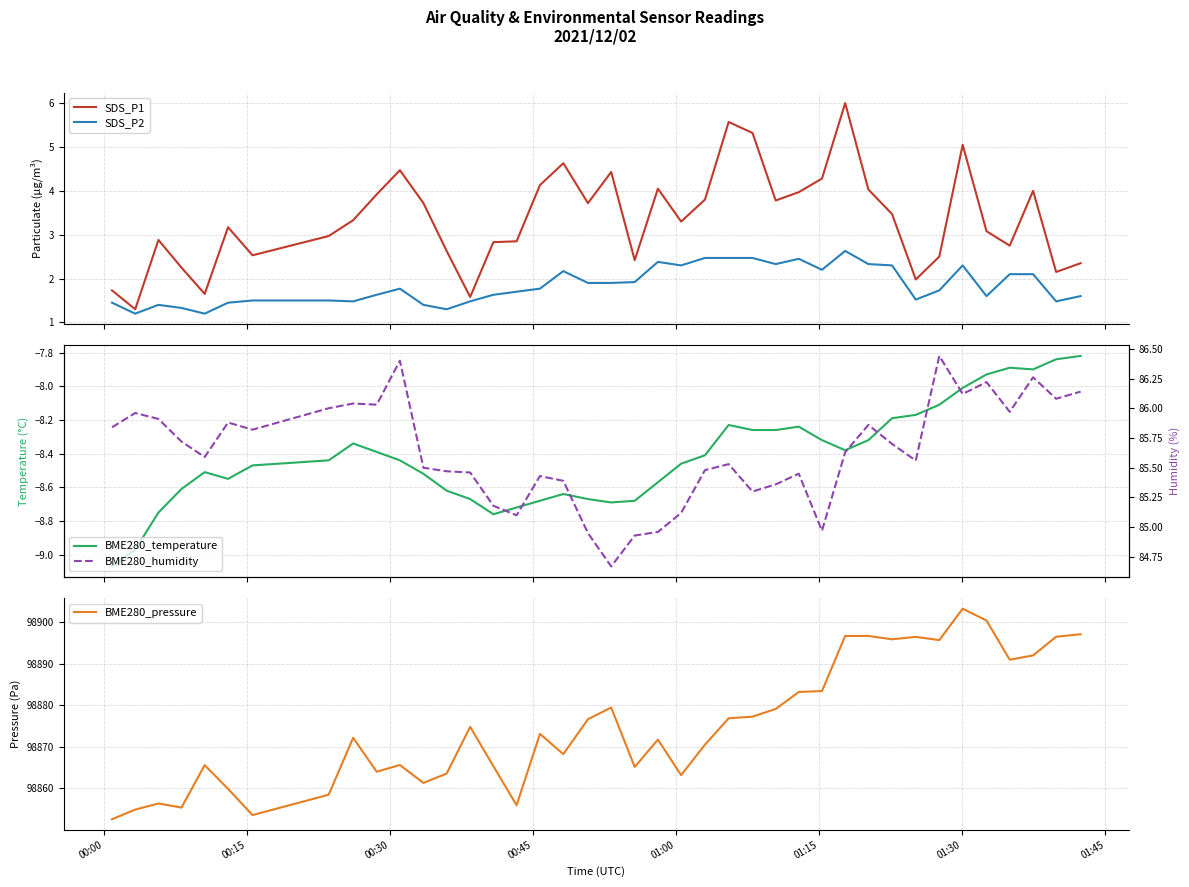

What is the highest value of the SDS_P1 series?

6.0